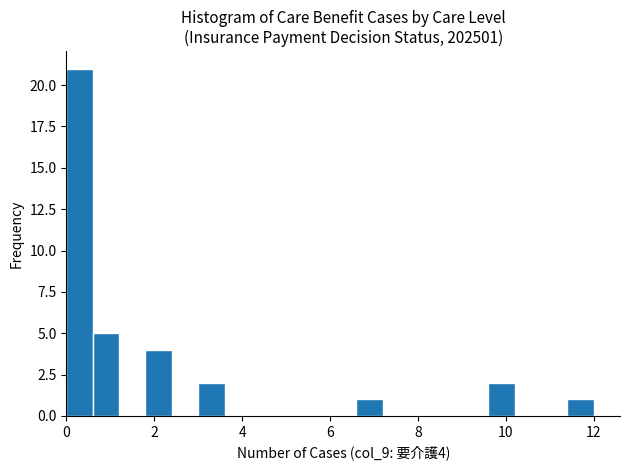

Around what value on the x-axis is the tallest bar? Give the approximate position of its centre, as read against the axis.

0.4